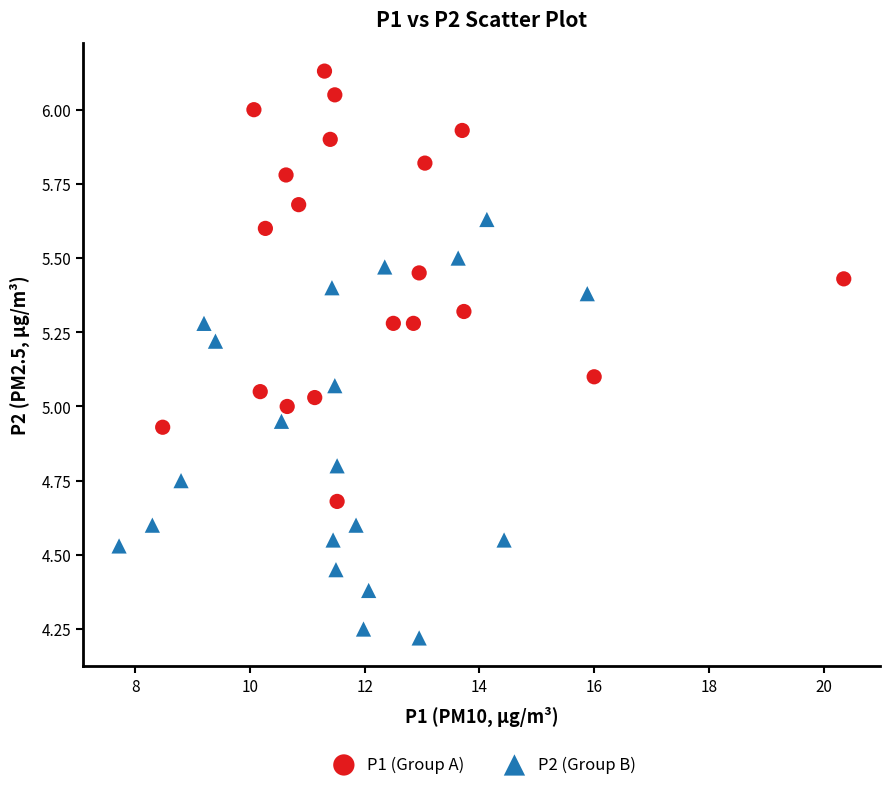

Which series reaches the maximum Y coordinate?

P1 (Group A)